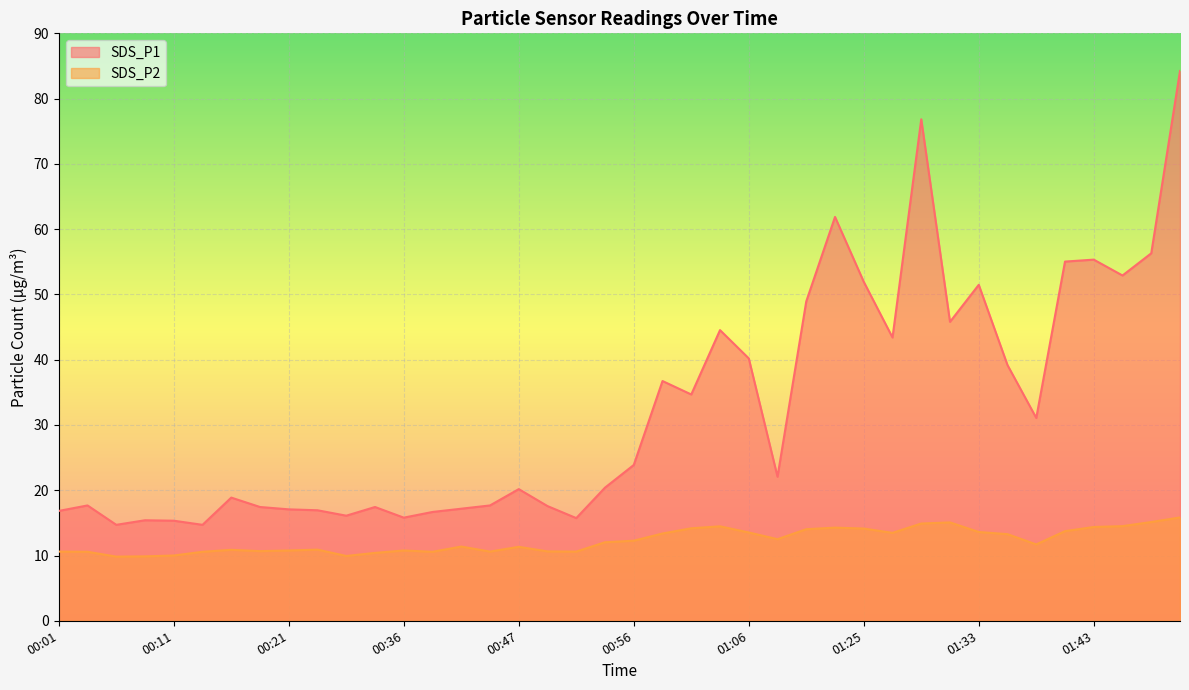

Is the value of SDS_P1 at 01:59 greater than the value of SDS_P2 at 01:06?

Yes